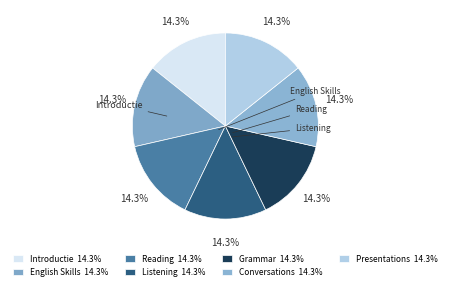

Do Introductie and English Skills together represent more than half of the pie?

No